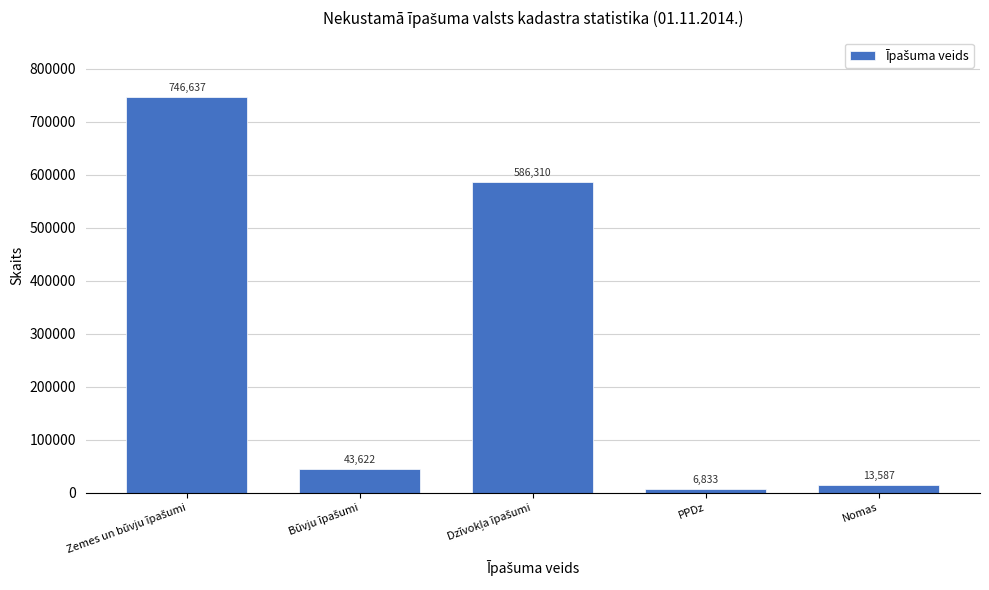

Reading left to right, what are all the values shown in this chart?

746637	43622	586310	6833	13587